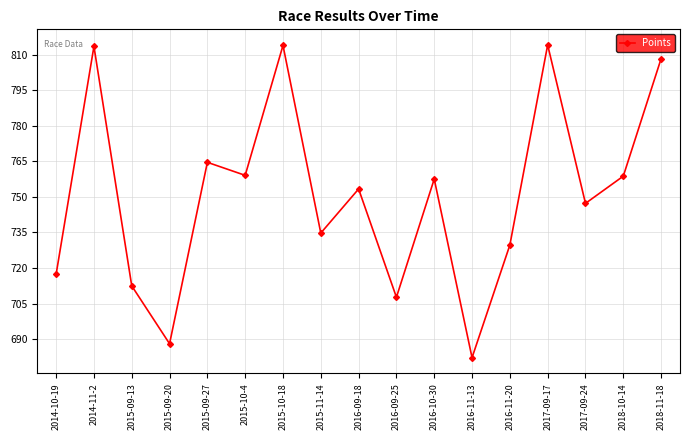

True or false: the data shows 287.7 at 2017-09-24.

False